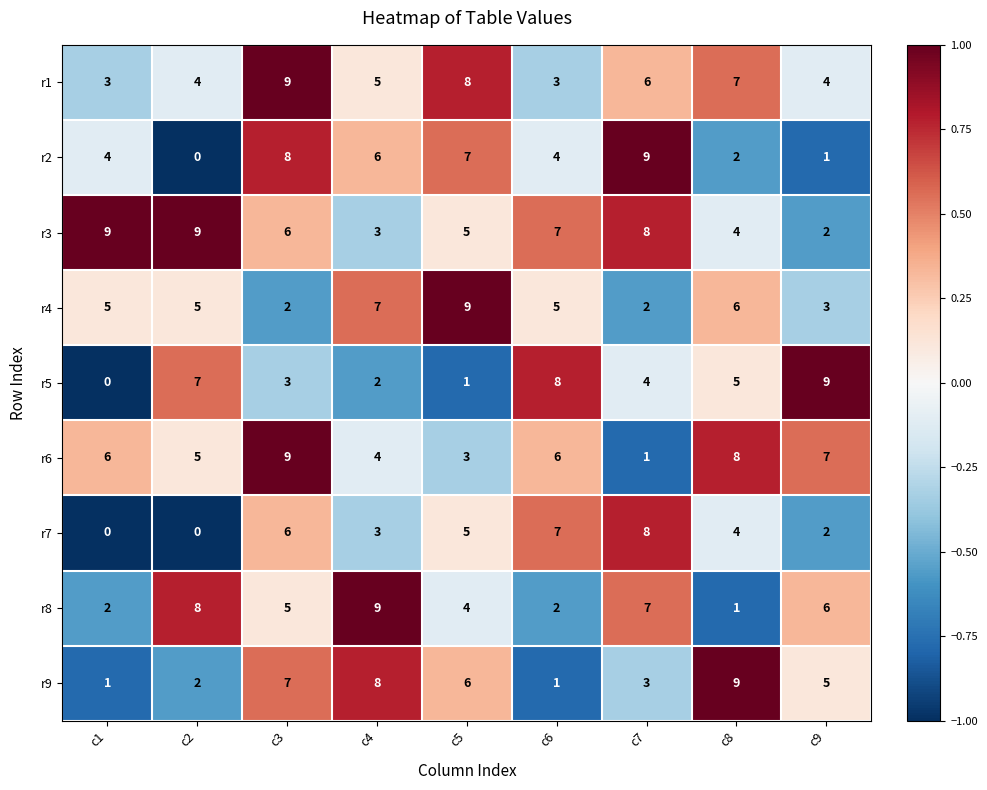

Which series has the largest total across all categories?

r3